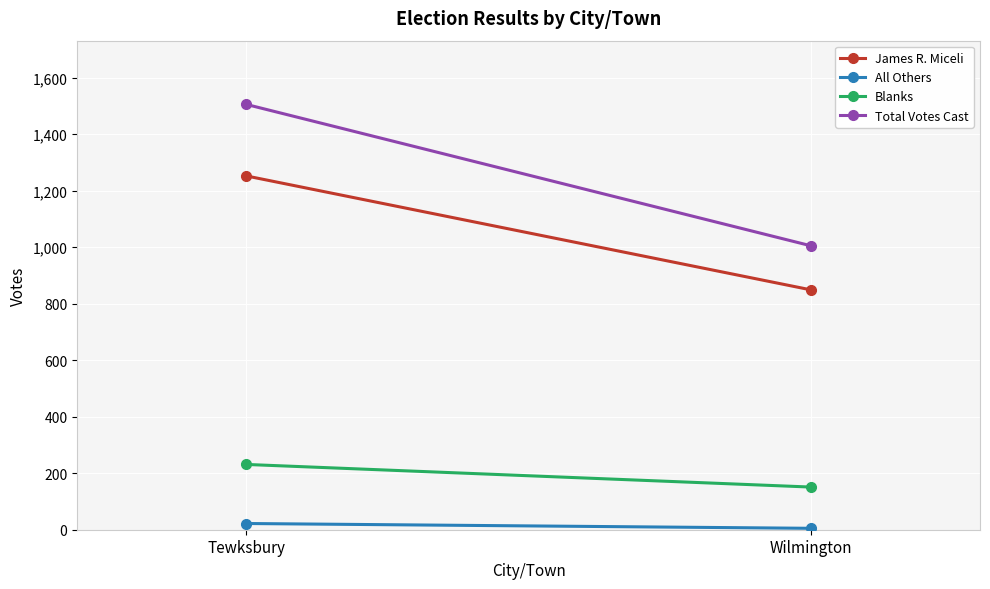

What are all the series names shown in the legend?

James R. Miceli, All Others, Blanks, Total Votes Cast